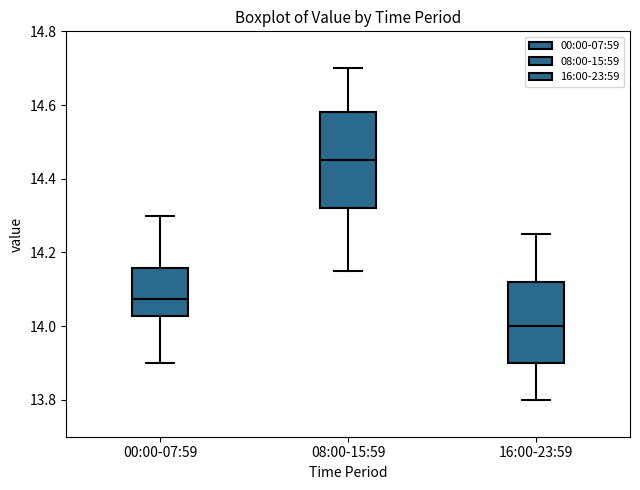

Which box's median line is the lowest?

16:00-23:59